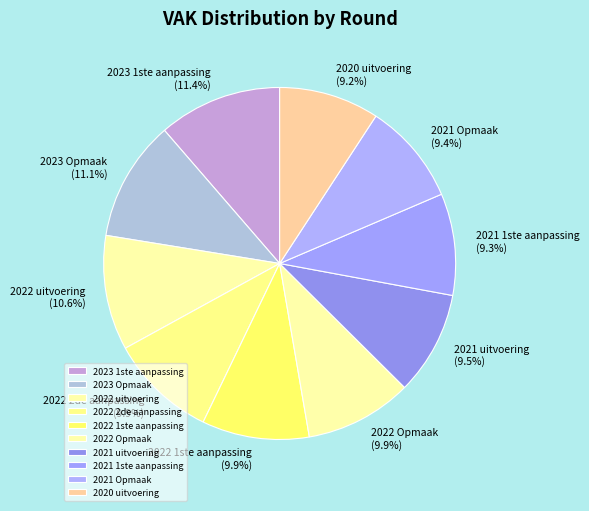

To the nearest percent, what is the difference between the largest and smallest slice percentages?

2%